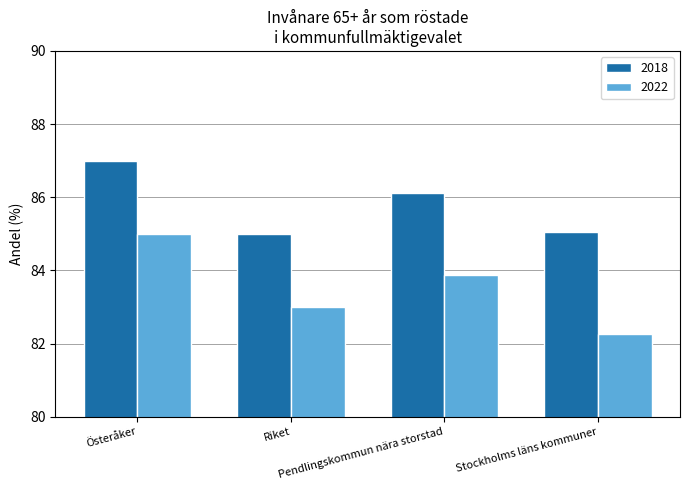

List the series in order of their overall mean, lowest first.

2022, 2018